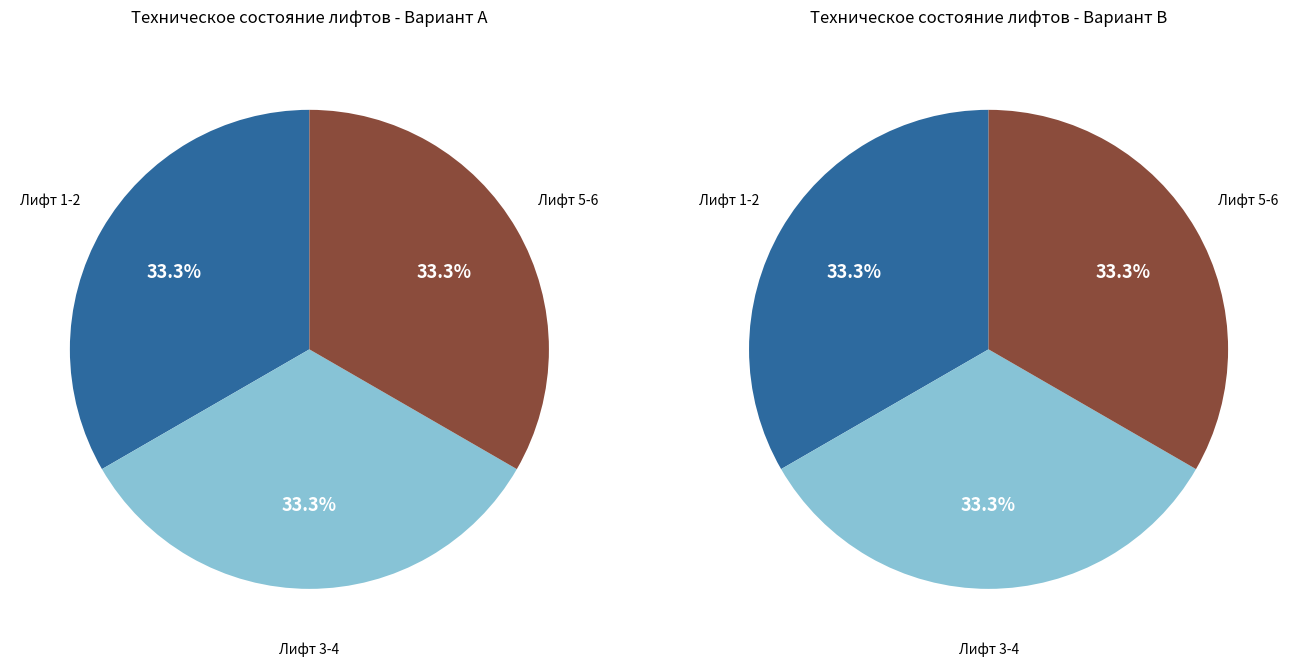

Combined, do Лифт 2 and Лифт 4 account for over 50%?

No